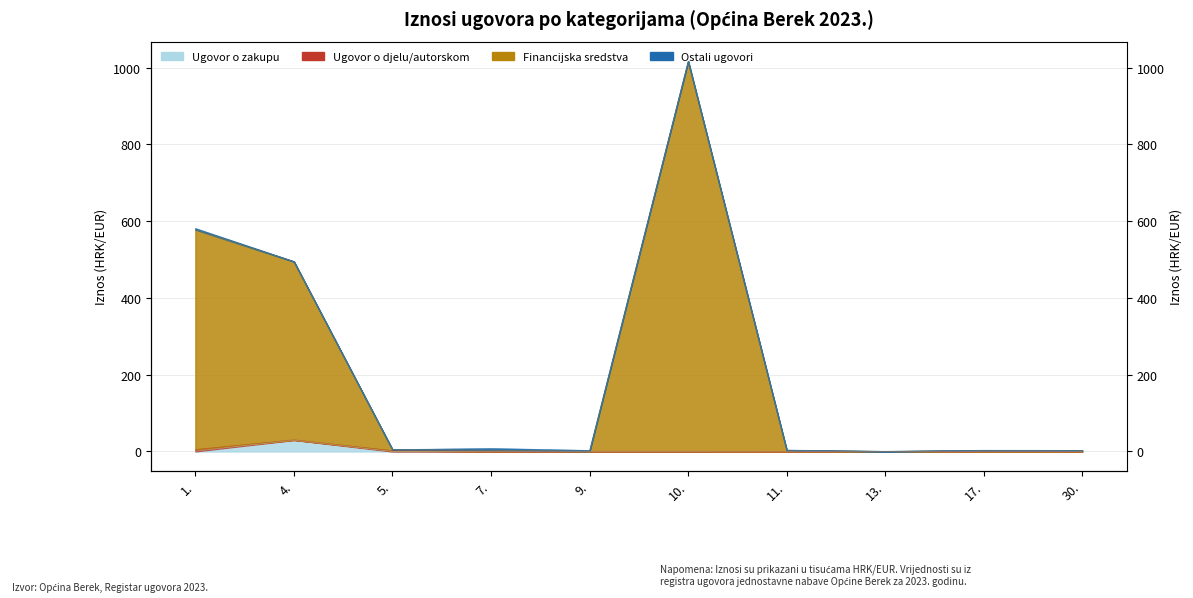

At which label does Financijska sredstva first exceed 4?

1.